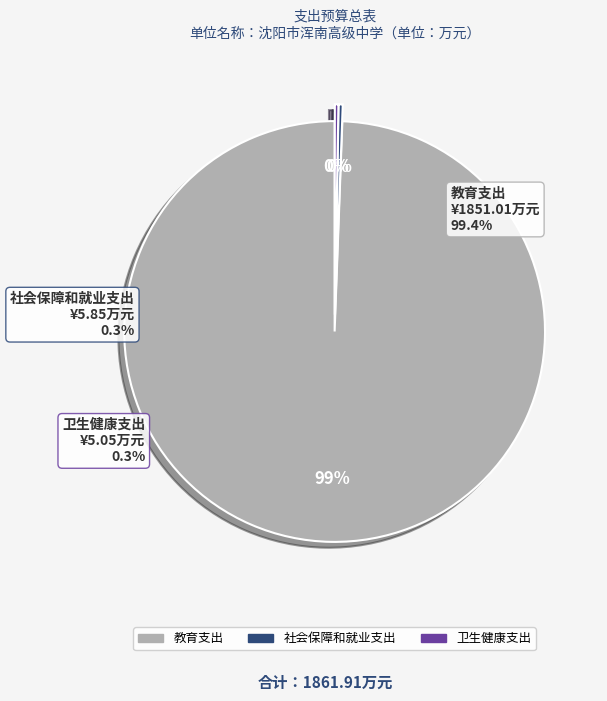

Which category has the biggest portion of the pie?

教育支出